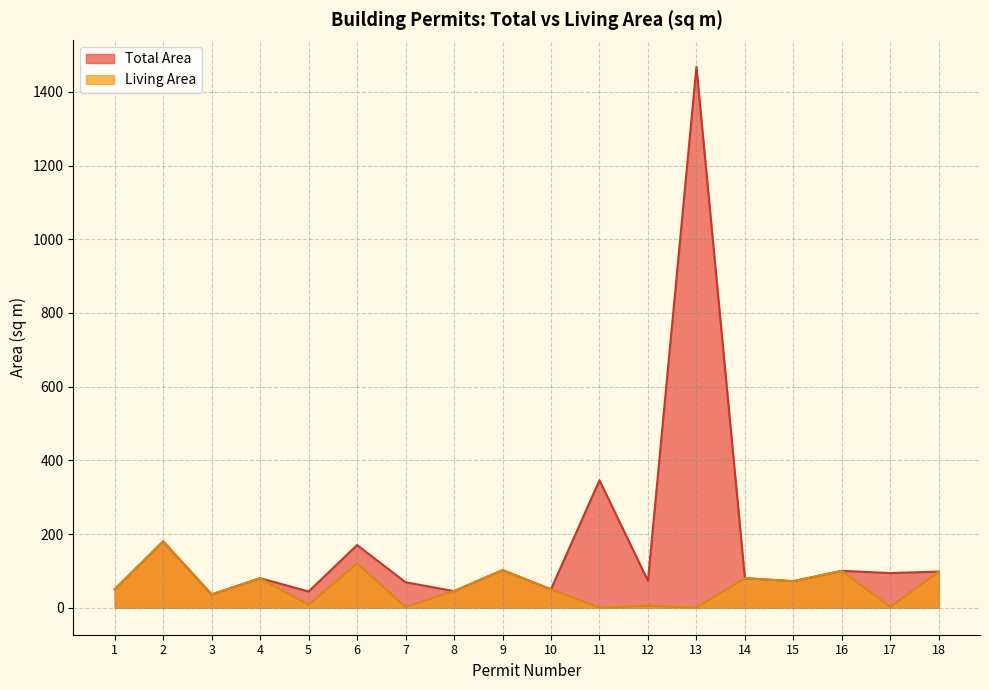

True or false: Living Area and Total Area cross at least once.

False